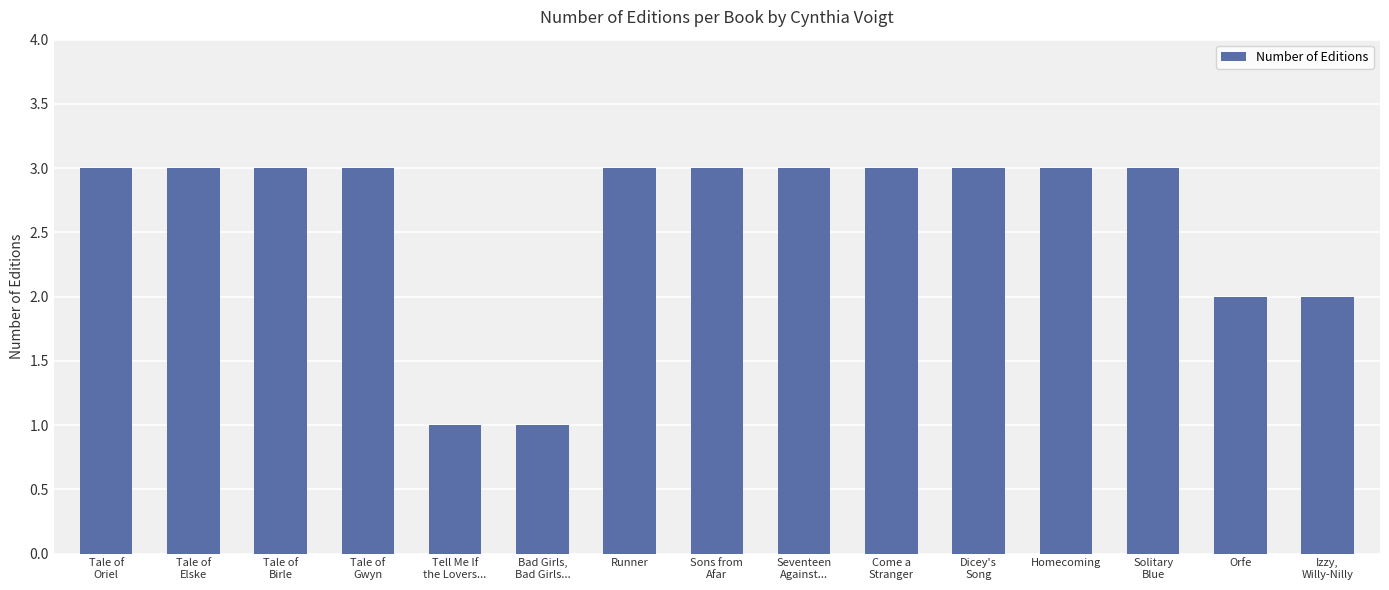

What is the minimum value shown in the chart?

1